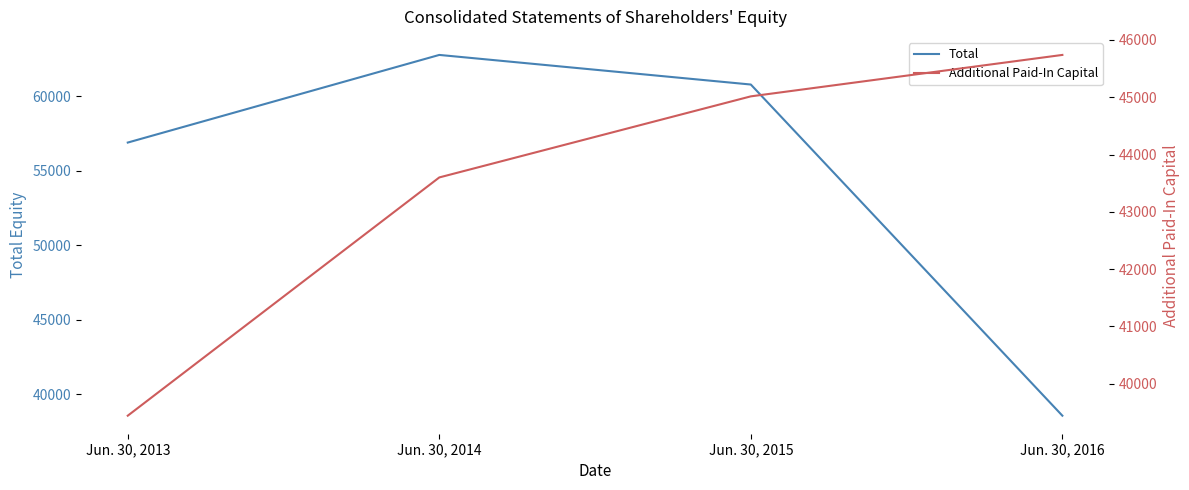

How many lines are shown in the chart?

2